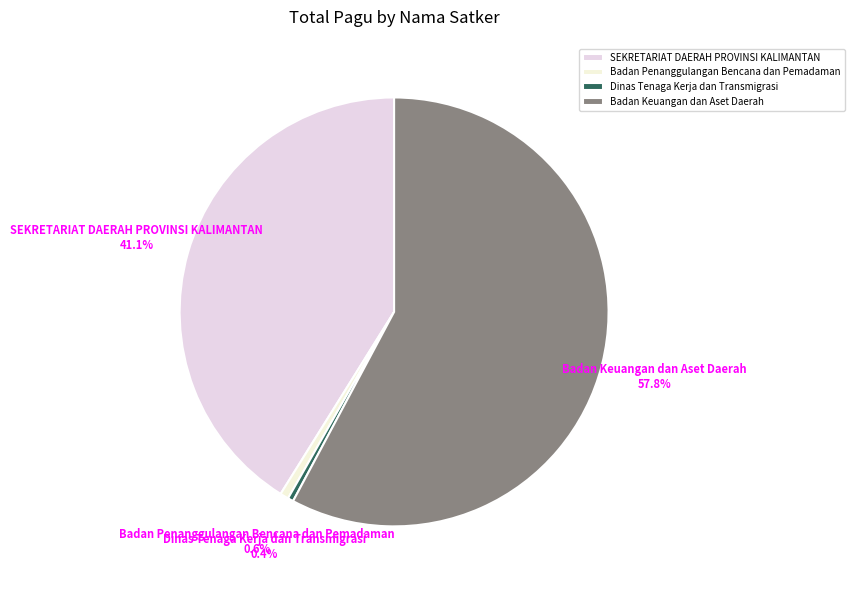

What is the largest slice in the pie chart?

Badan Keuangan dan Aset Daerah